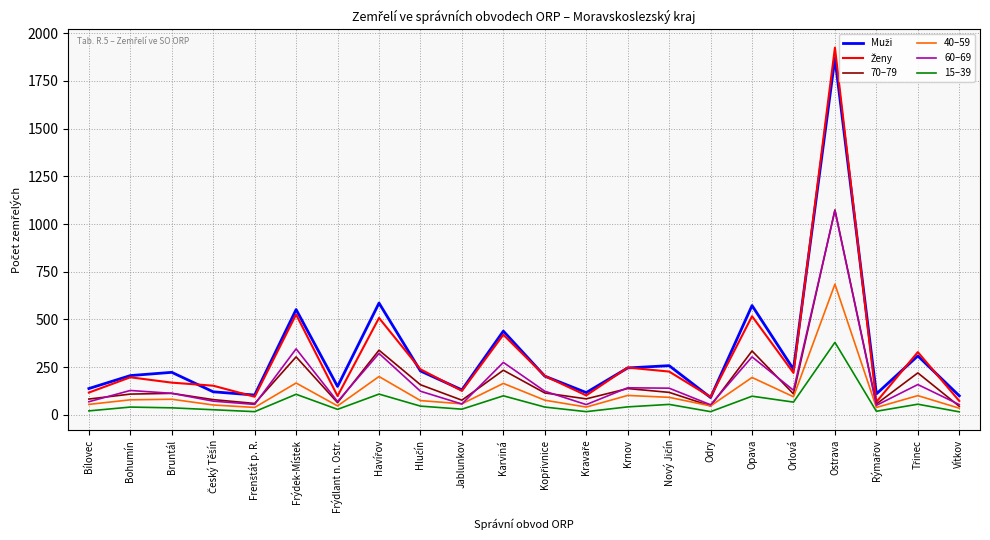

What is the greatest value displayed?

1924